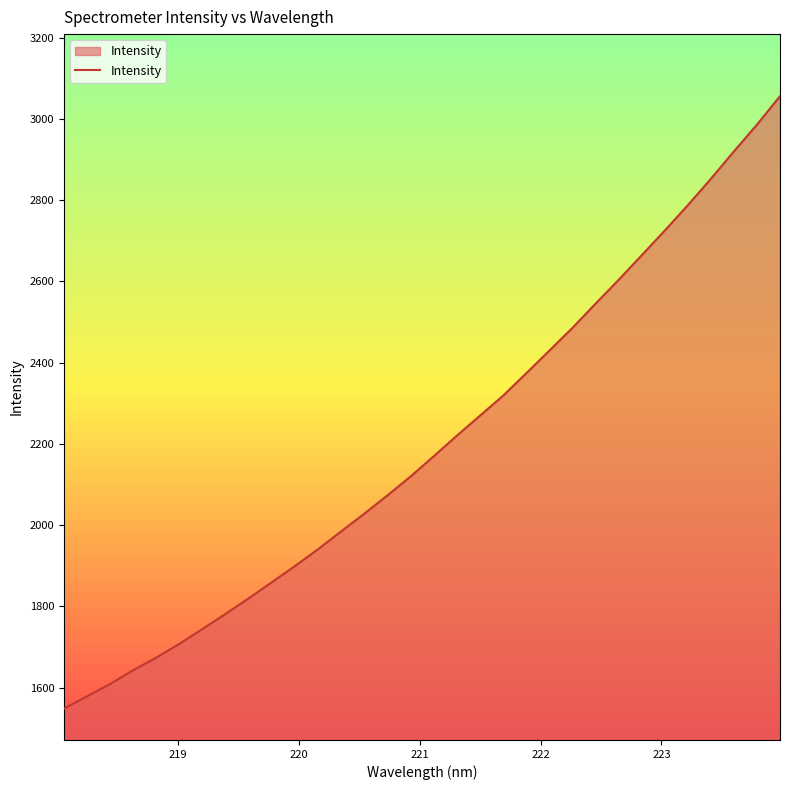

What is the smallest value displayed?

1548.5